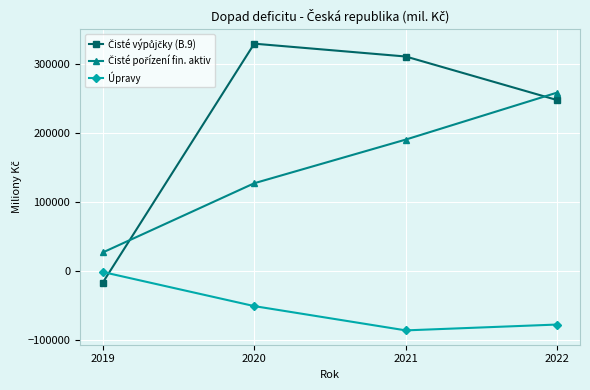

At how many categories does at least one series exceed 106497?

3